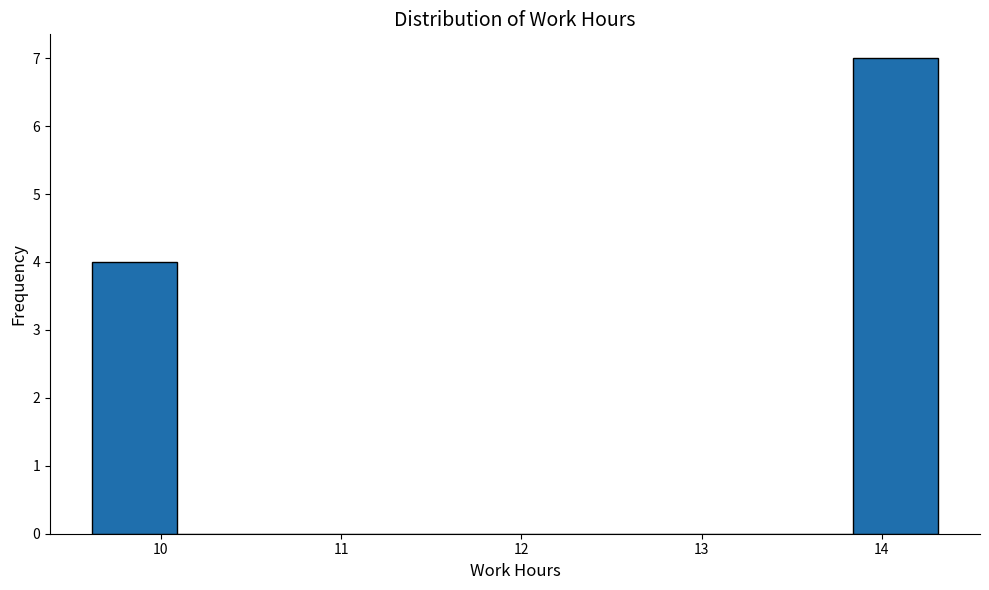

Which range on the x-axis has the tallest bar?

13.8 to 14.3